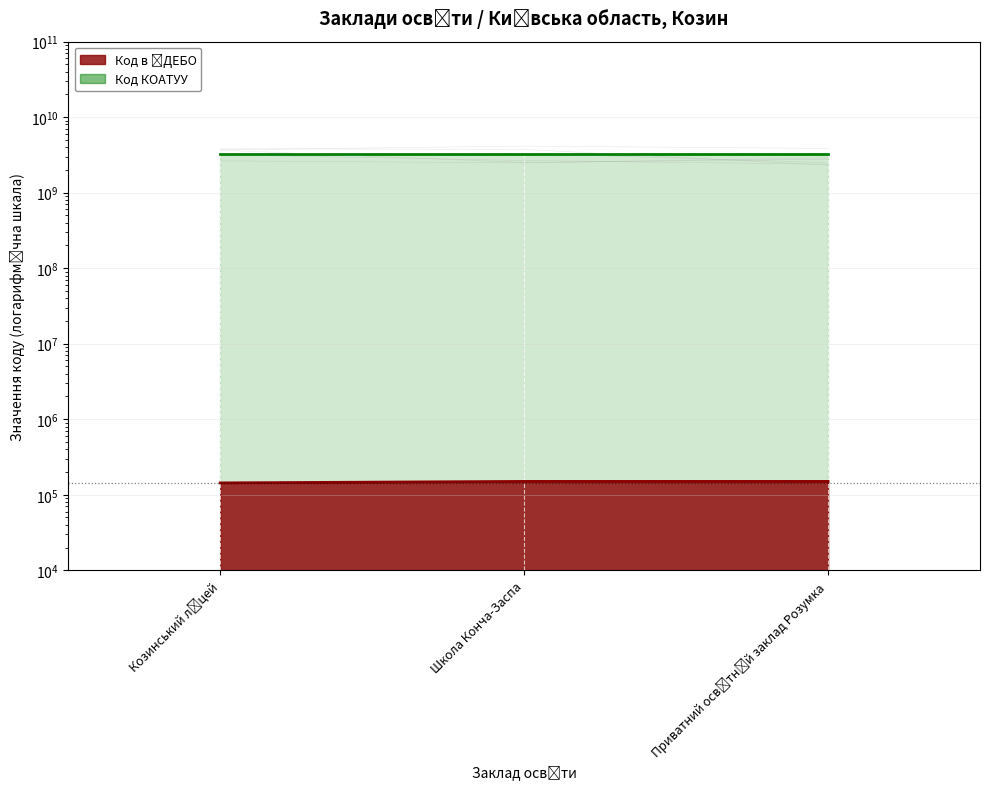

True or false: the data shows 150215 at Школа Конча-Заспа.

True